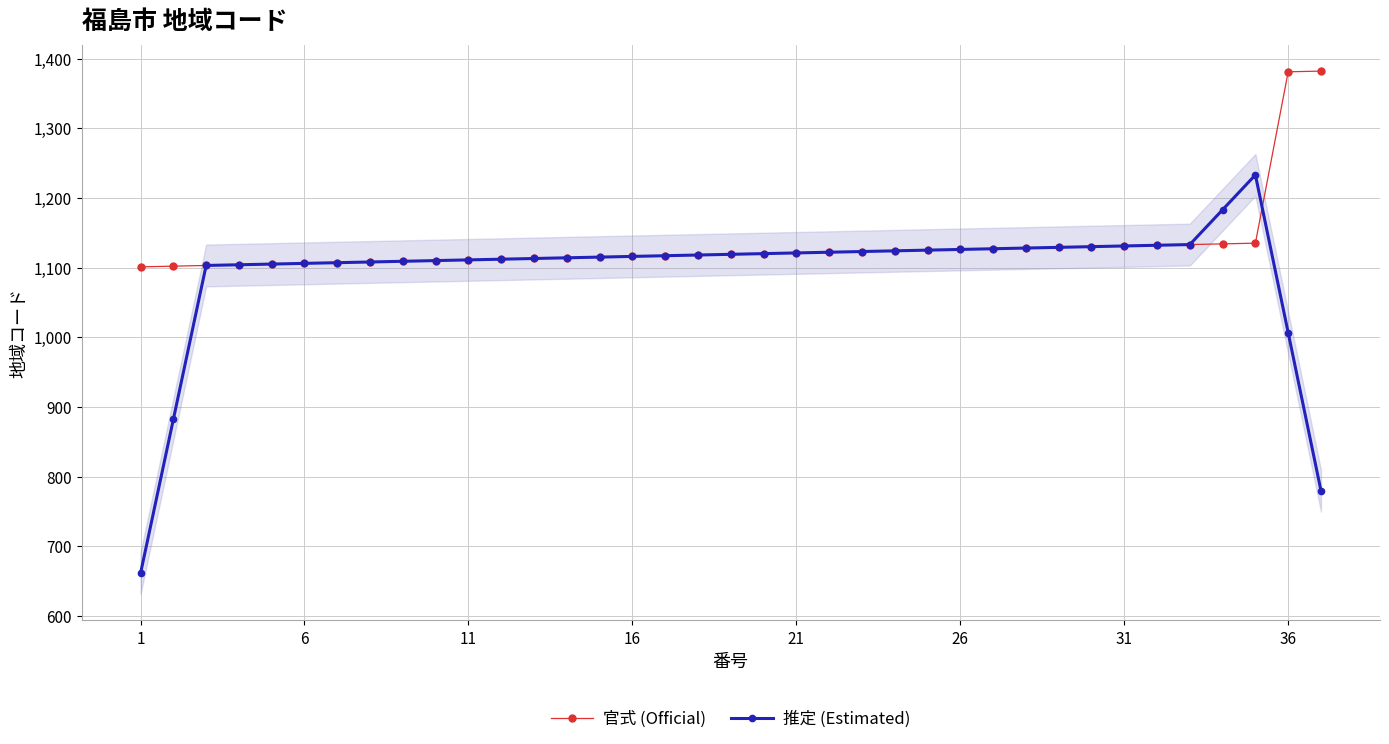

Rank the series by their average value, from highest to lowest.

官式 (Official), 推定 (Estimated)